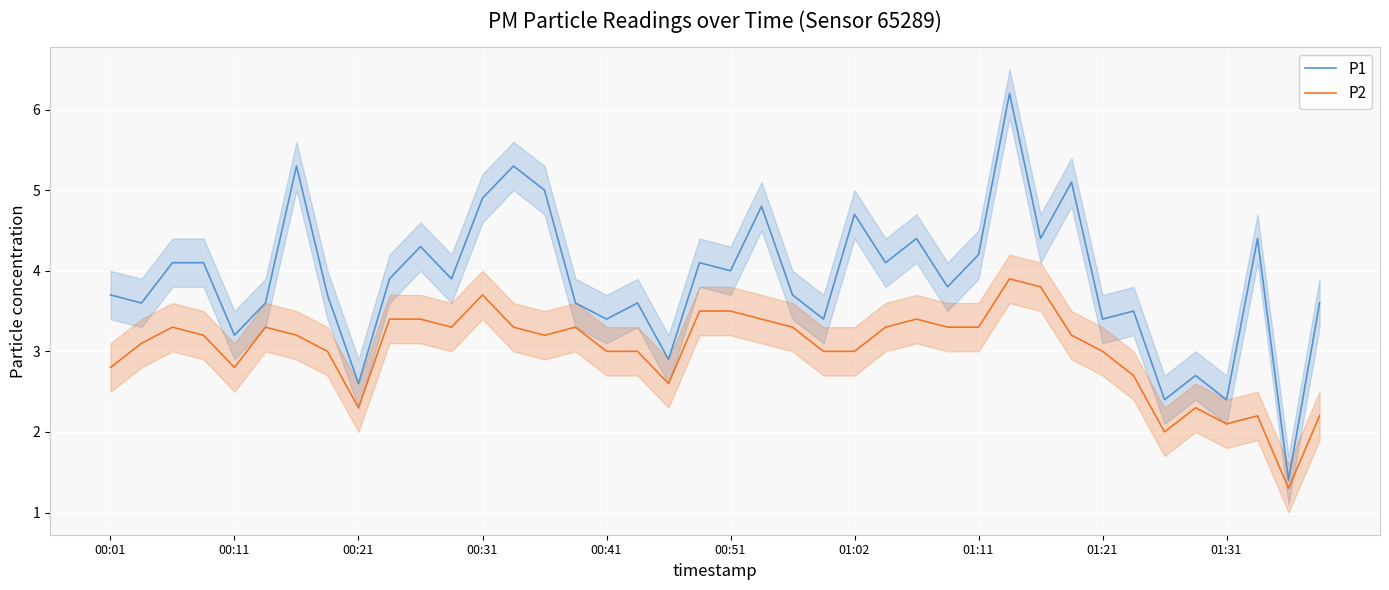

What is the maximum value for P2?

3.9